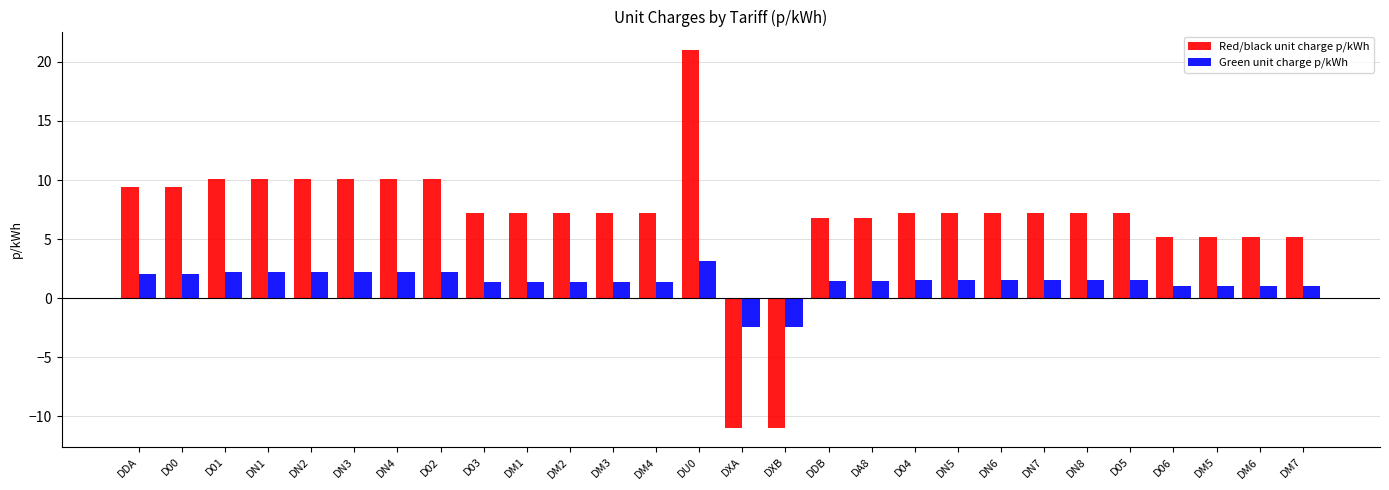

What is the spread (max minus min) of values at DM3?

5.8